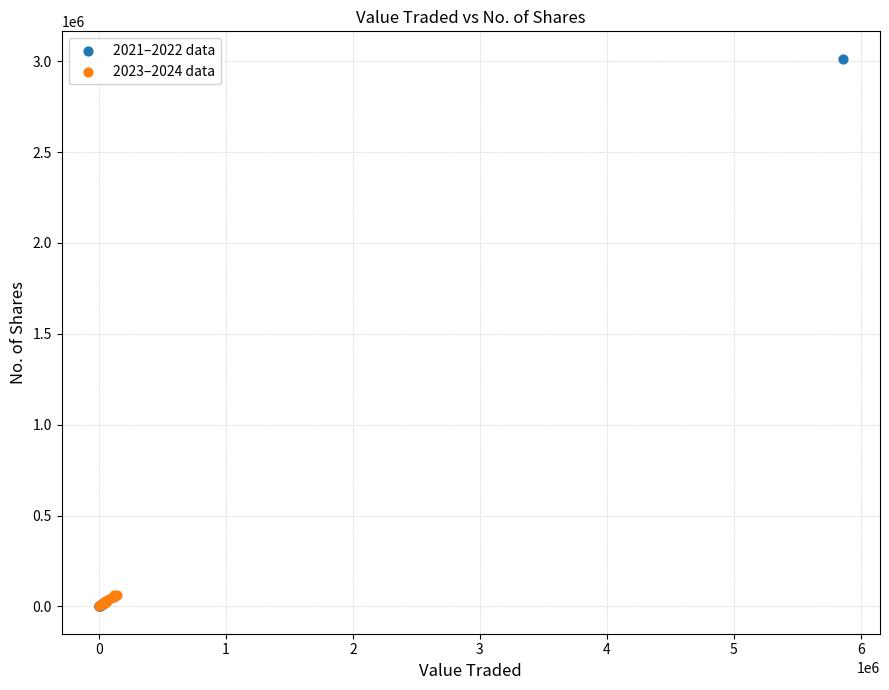

Which series reaches the maximum Y coordinate?

2021–2022 data